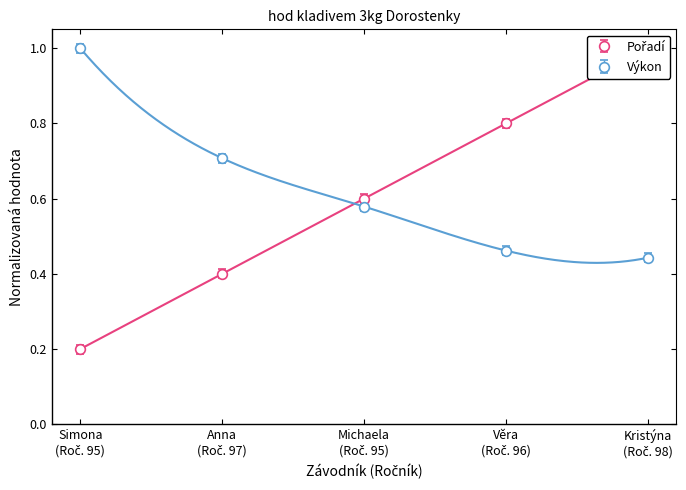

What is the maximum value for Výkon?

1.0